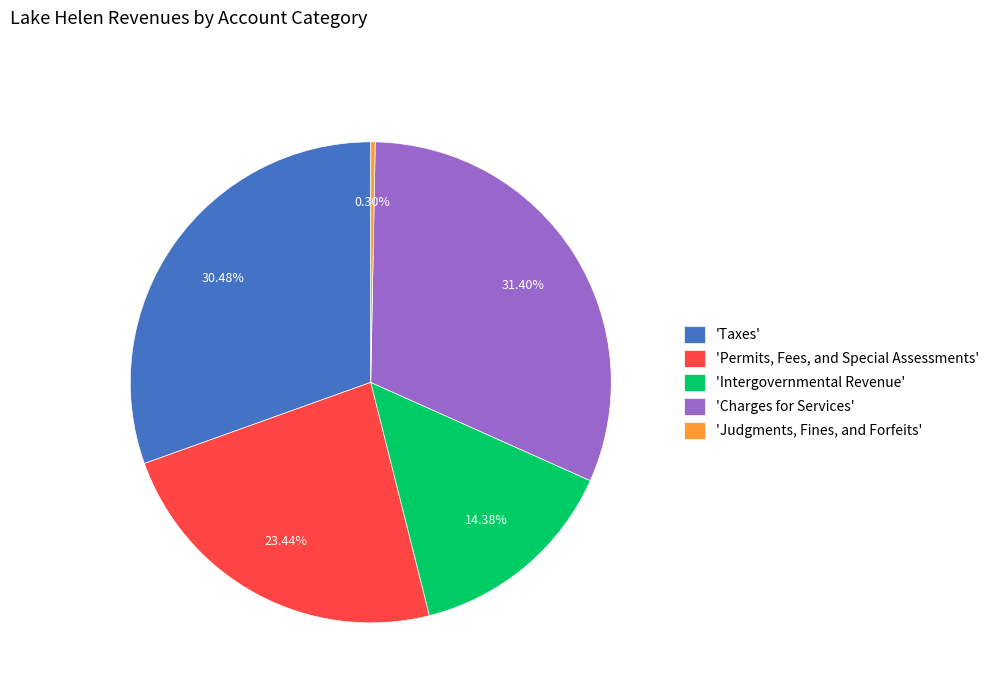

Which has a higher value, 'Charges for Services' or 'Intergovernmental Revenue'?

'Charges for Services'